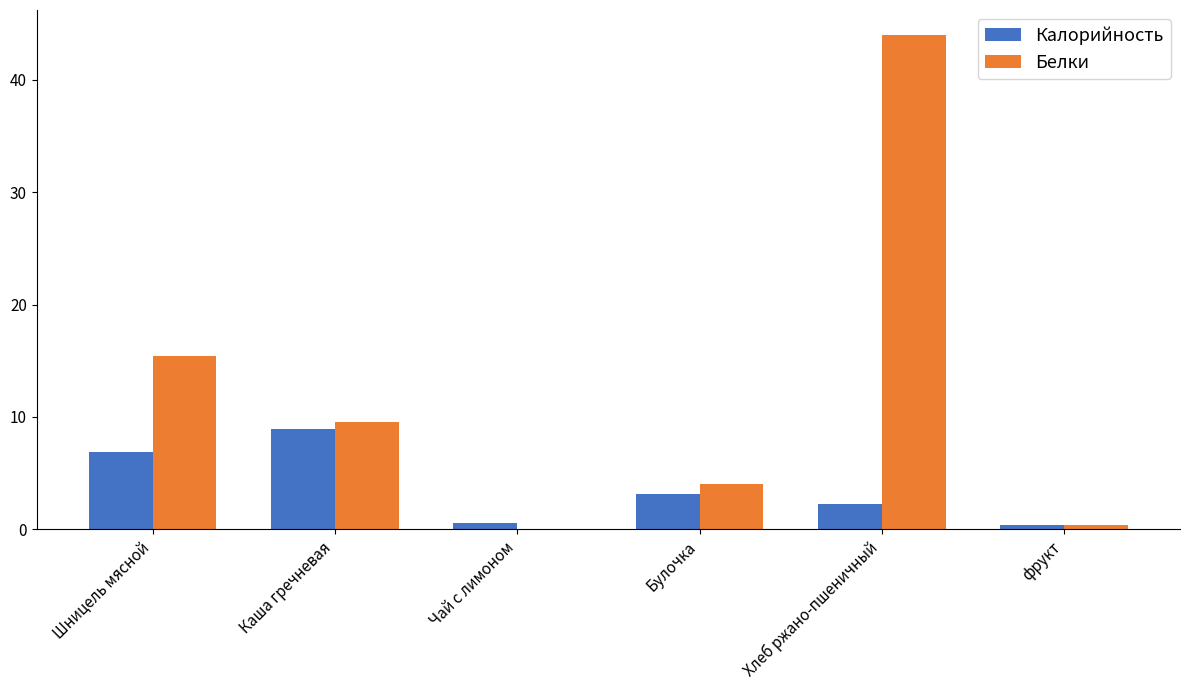

How many groups of bars are there?

6